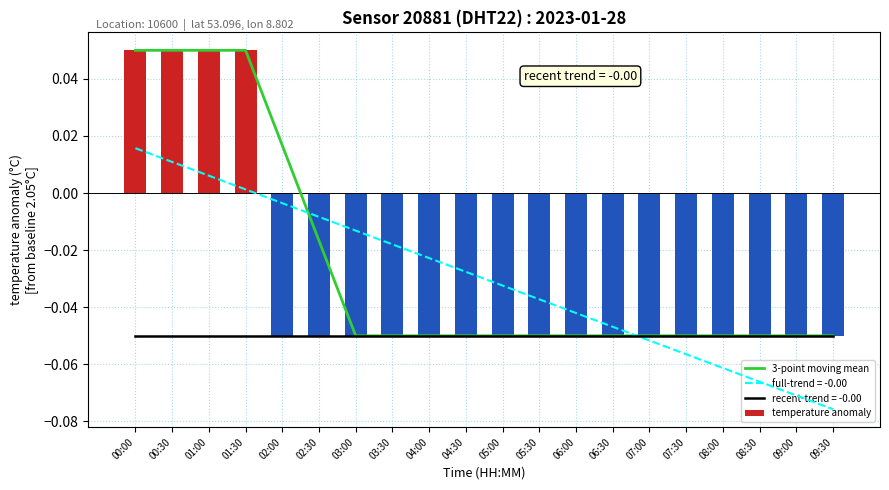

Reading left to right, extract all data points from this chart.

00:00=0.1	00:30=0.1	01:00=0.1	01:30=0.1	02:00=0.0	02:30=-0.0	03:00=-0.1	03:30=-0.1	04:00=-0.1	04:30=-0.1	05:00=-0.1	05:30=-0.1	06:00=-0.1	06:30=-0.1	07:00=-0.1	07:30=-0.1	08:00=-0.1	08:30=-0.1	09:00=-0.1	09:30=-0.1